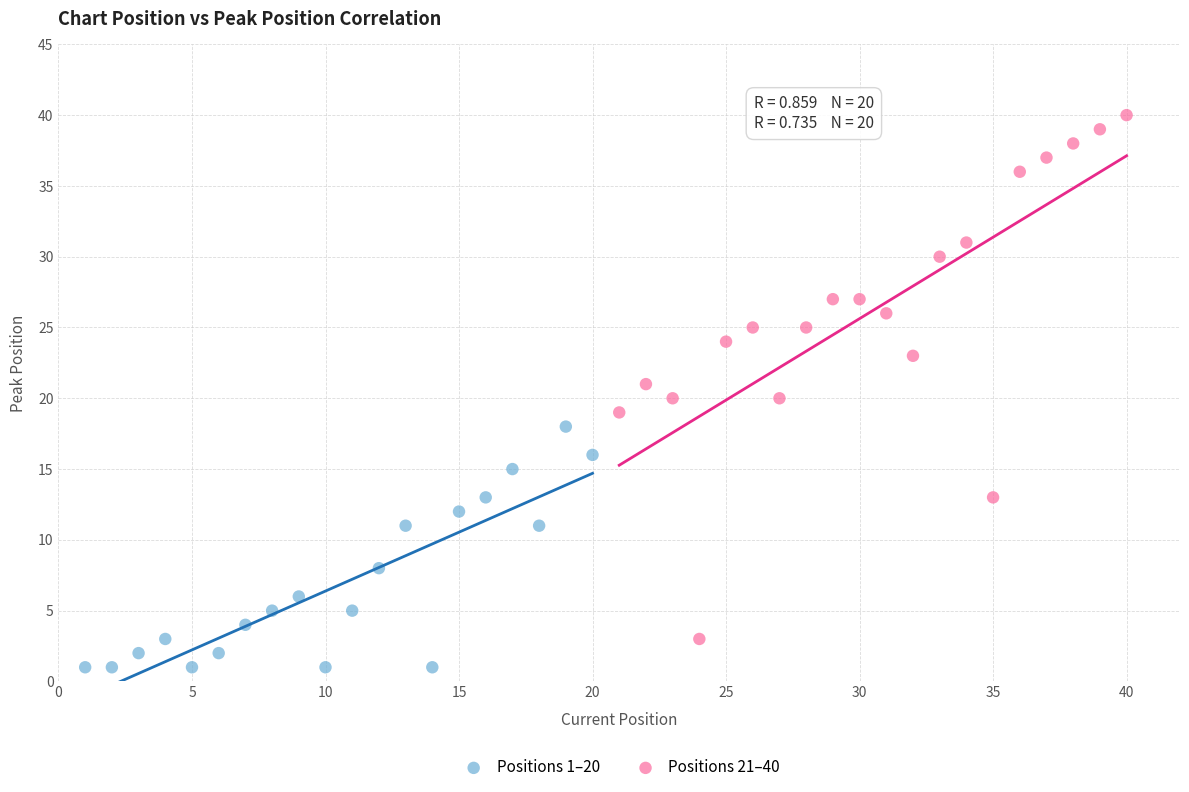

What are all the series names shown in the legend?

Positions 1–20, Positions 21–40